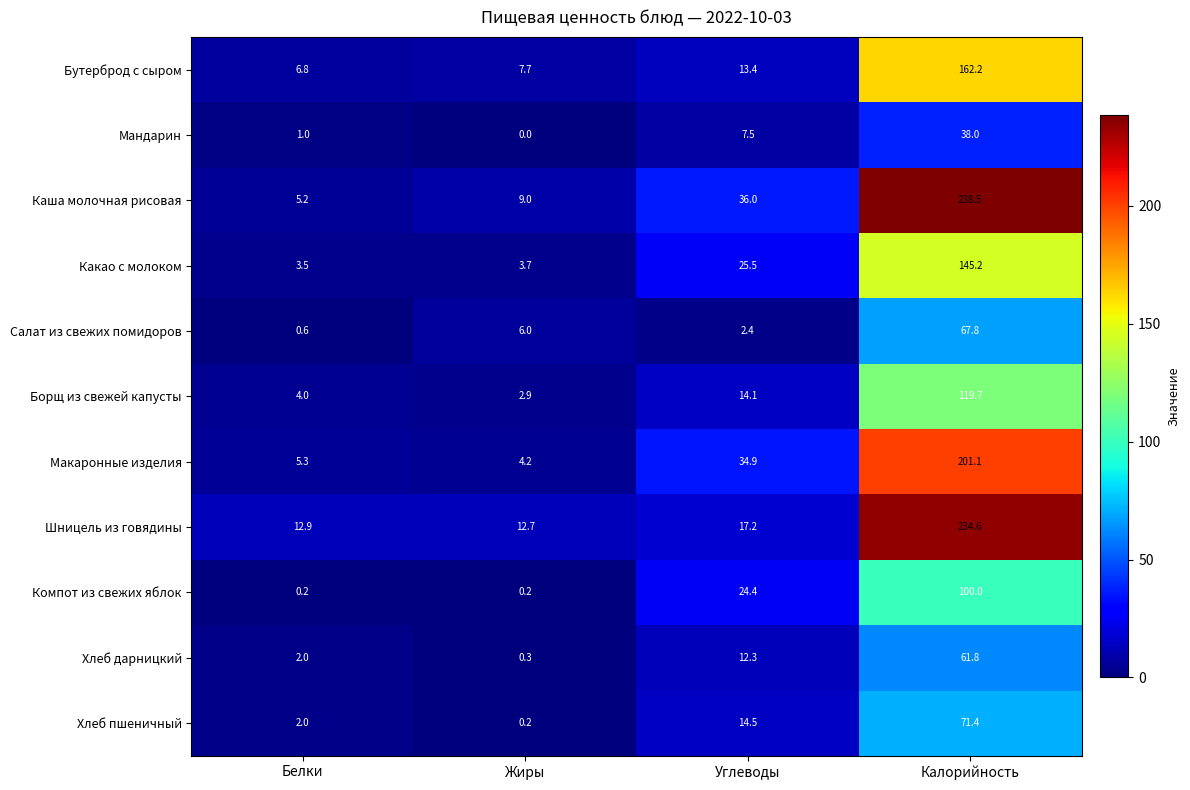

The value of Макаронные изделия at Углеводы is 34.9. True or false?

True